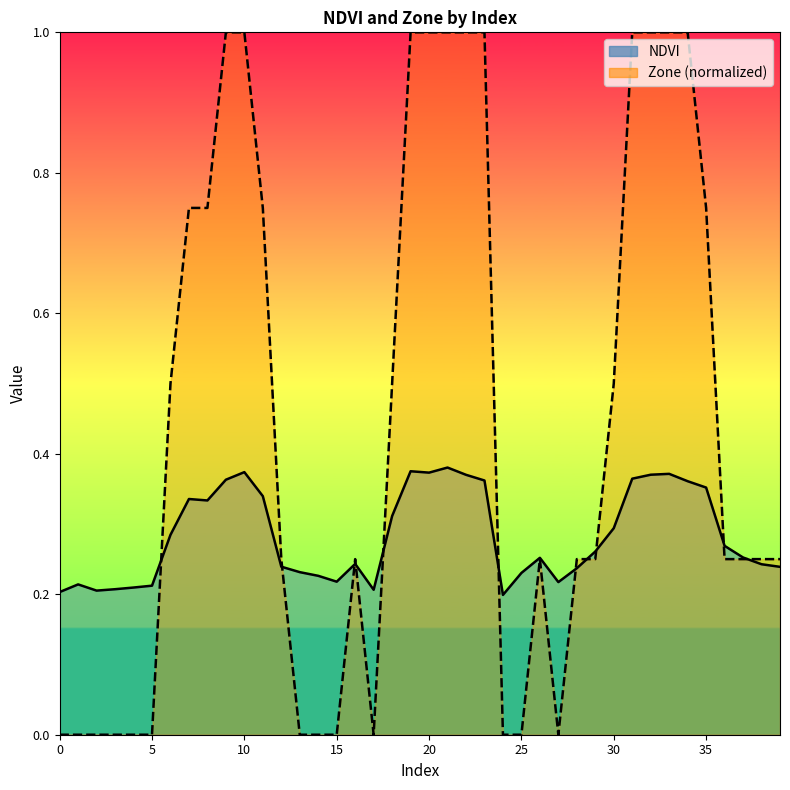

True or false: Zone has a value of -0.3 at 17.

False